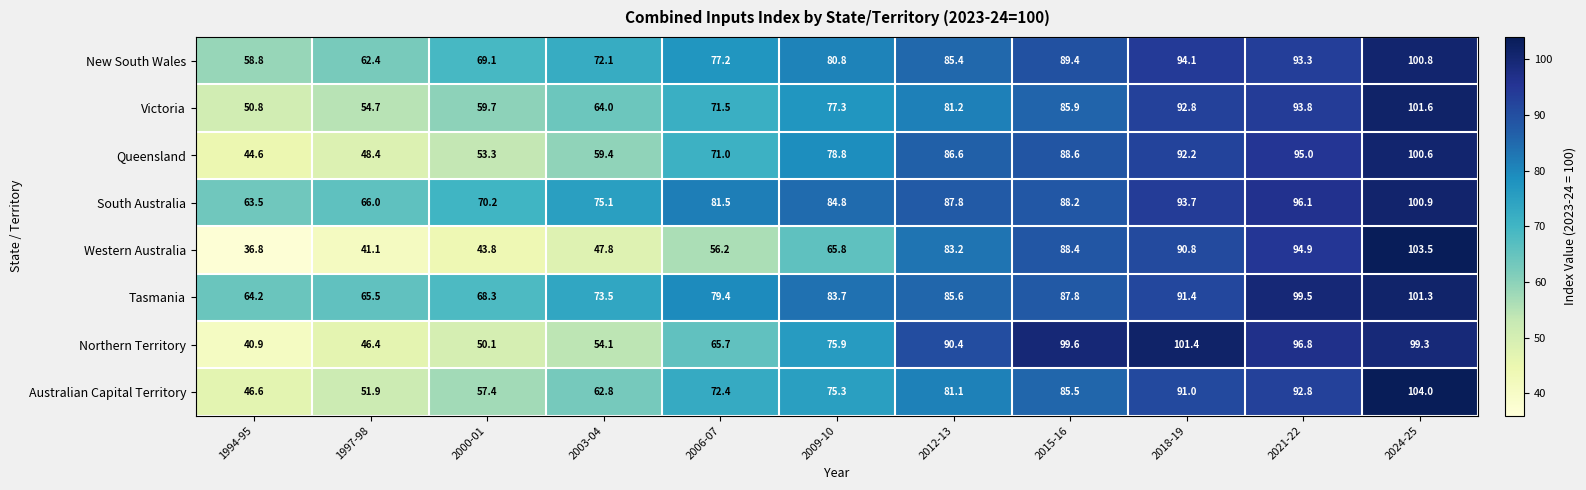

At 2015-16, list the series in order from largest to smallest.

Northern Territory, New South Wales, Queensland, Western Australia, South Australia, Tasmania, Victoria, Australian Capital Territory